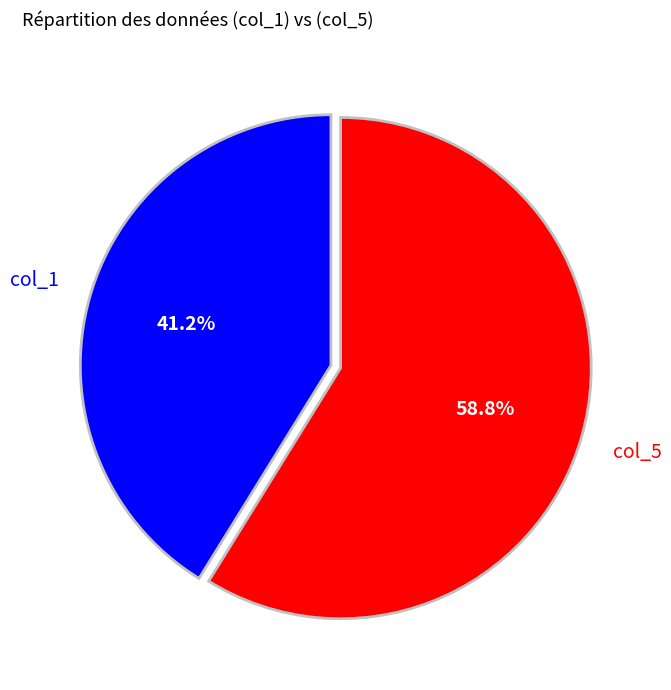

Is there a majority slice in this chart?

Yes